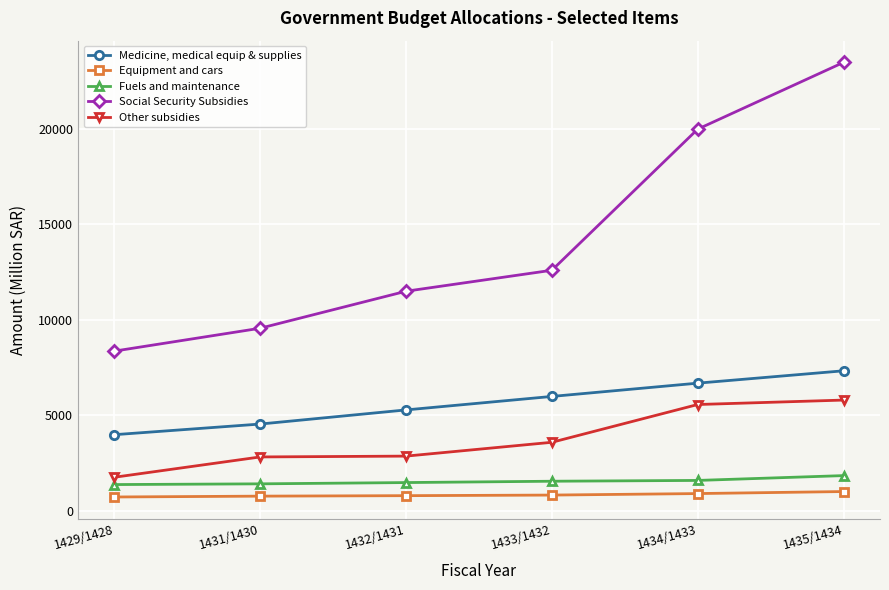

Rank the series at 1431/1430 from lowest to highest value.

Equipment and cars, Fuels and maintenance, Other subsidies, Medicine, medical equip & supplies, Social Security Subsidies